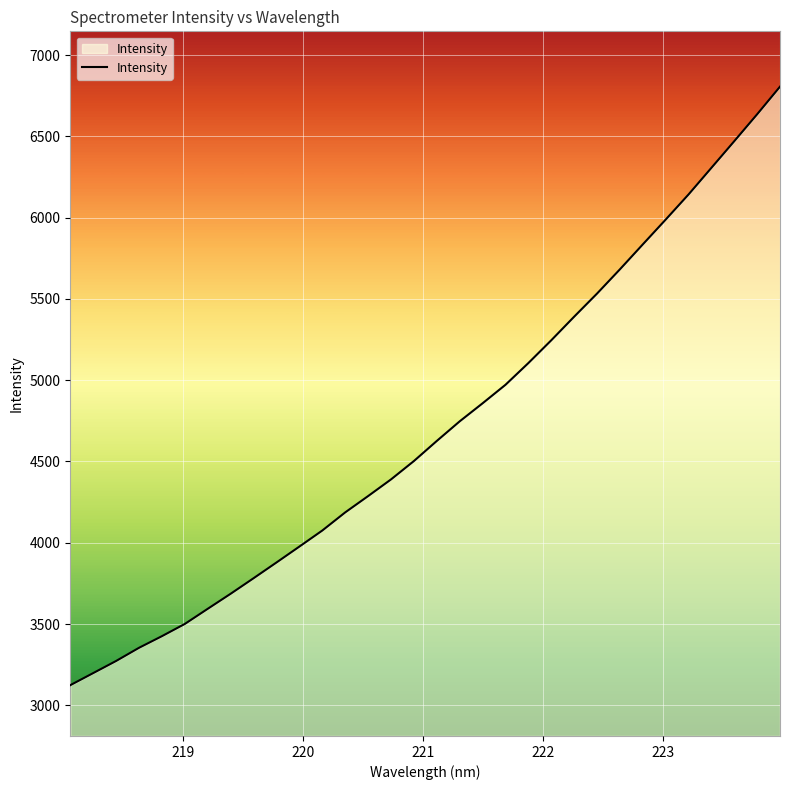

What is the minimum value shown in the chart?

3124.0